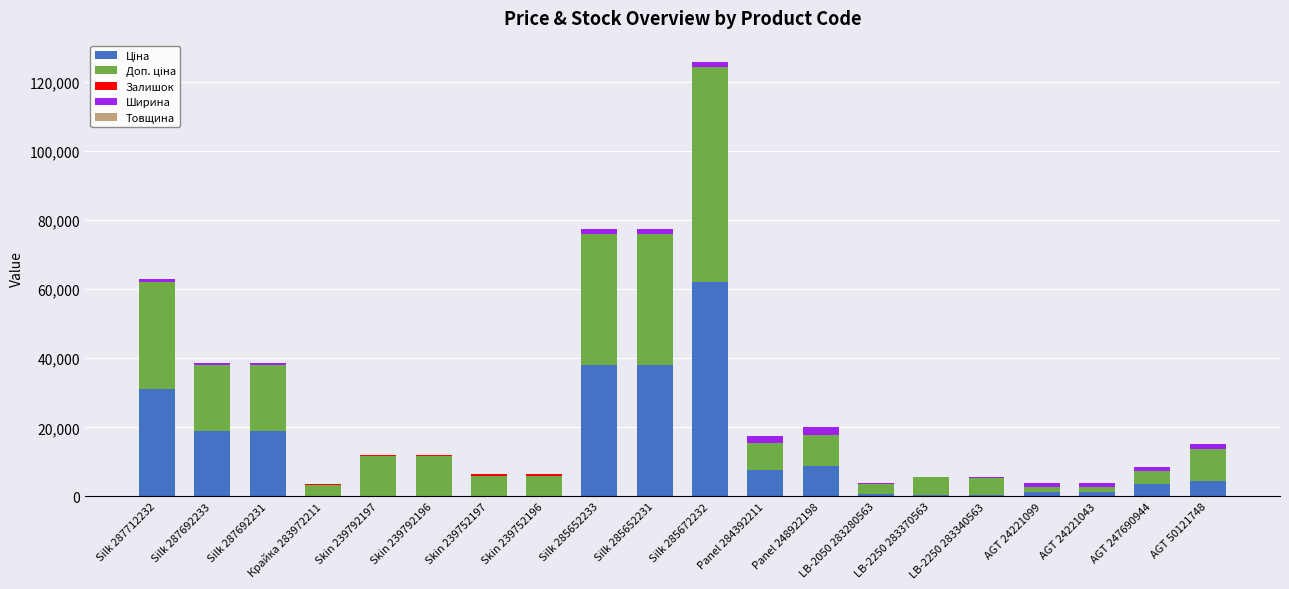

At which category is the sum across all series the highest?

Silk 285672232